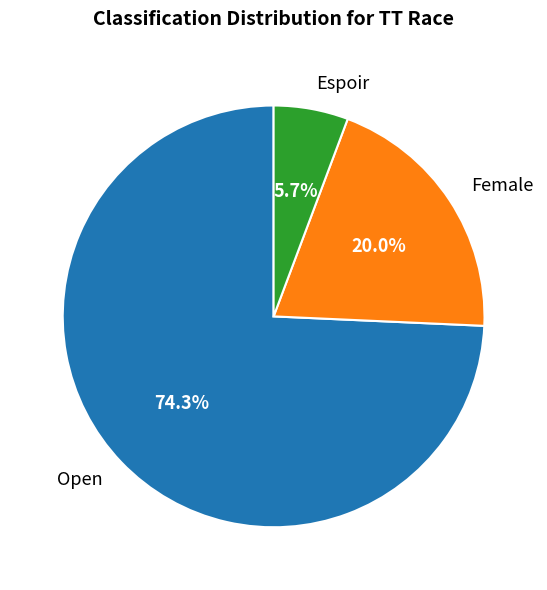

To the nearest percent, what is the average slice percentage?

33%